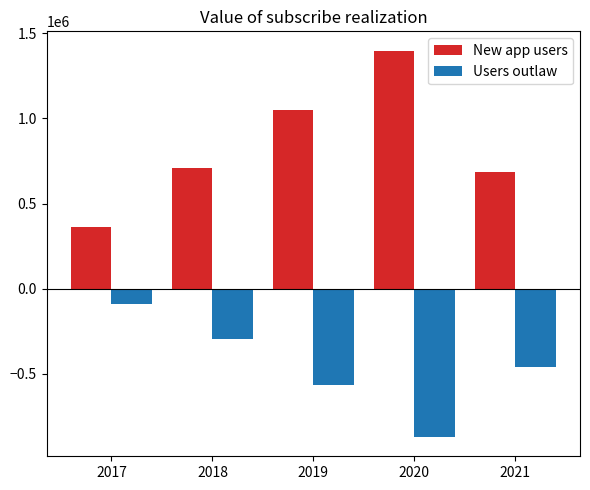

True or false: New app users has a value of 198332 at 2017.

False